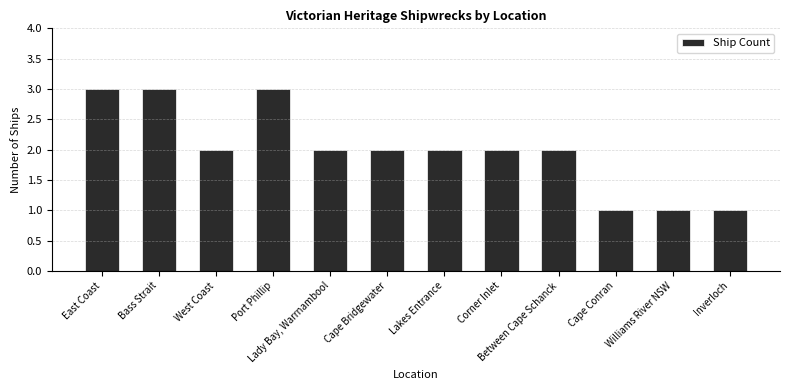

The chart shows a value of 3 at East Coast. True or false?

True